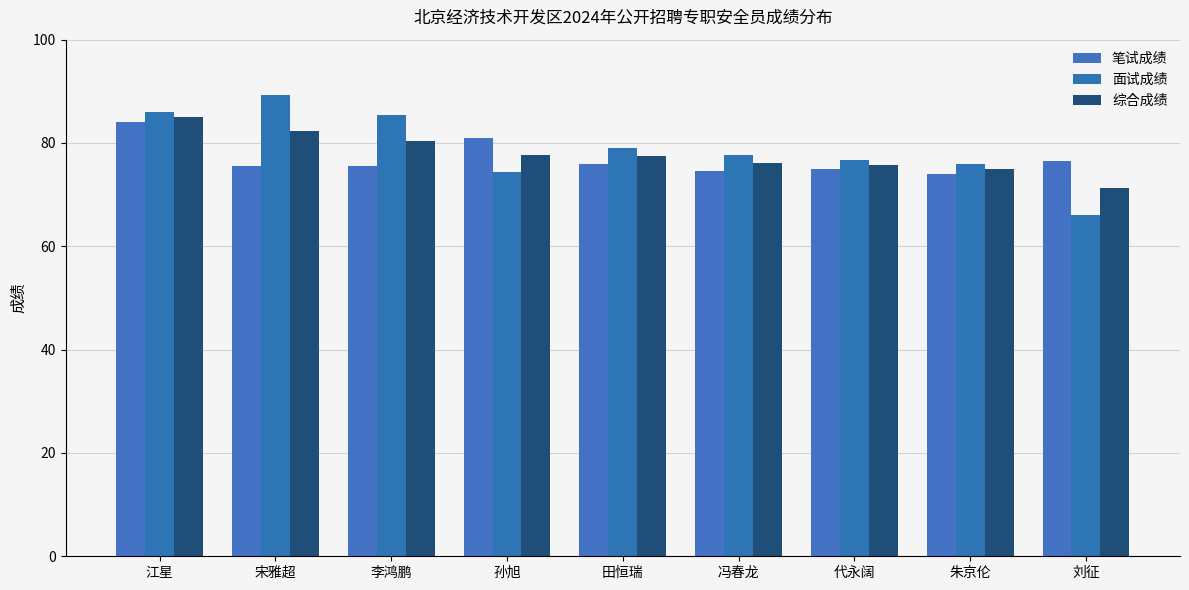

Which series has the widest spread of values?

面试成绩